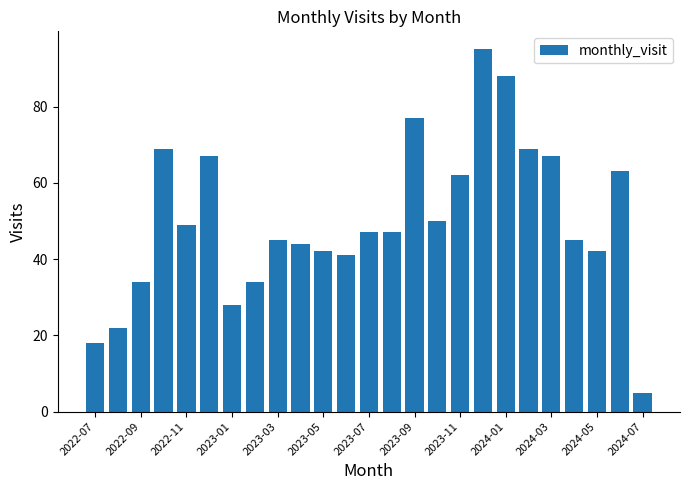

Reading left to right, list all the values displayed in this chart.

18	22	34	69	49	67	28	34	45	44	42	41	47	47	77	50	62	95	88	69	67	45	42	63	5